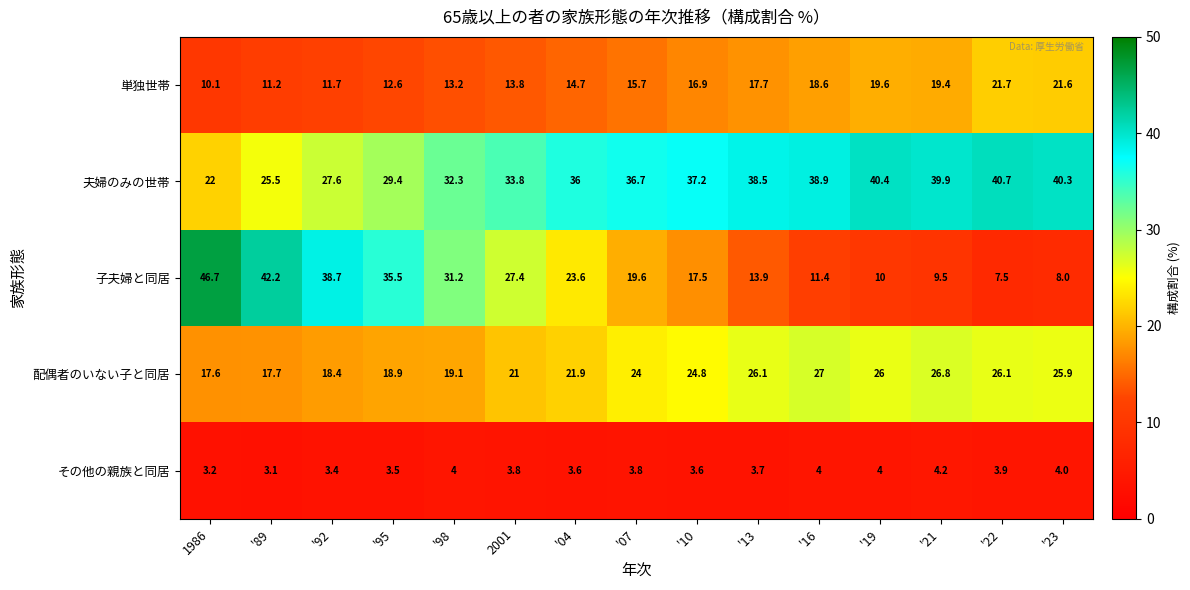

What is the average value of the その他の親族と同居 series?

3.7